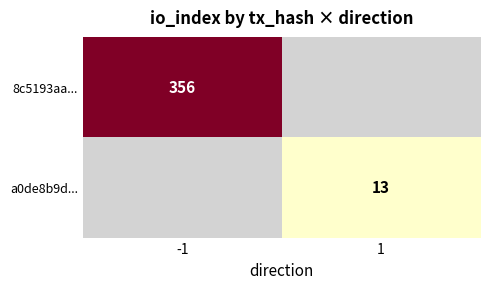

True or false: a0de8b9d... has a value of 9 at 1.

False